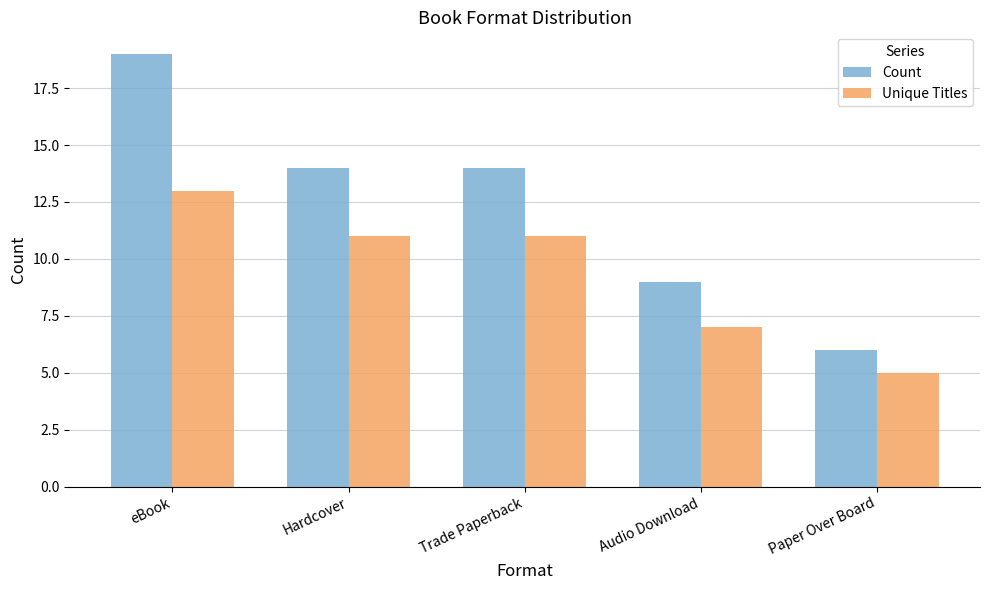

List the series in order of their peak value, lowest first.

Unique Titles, Count